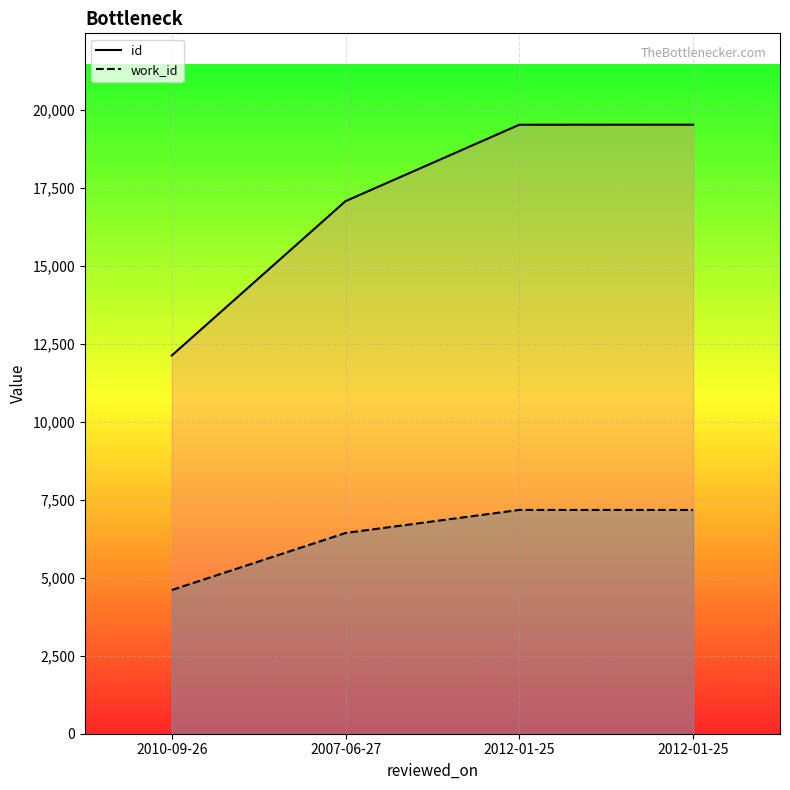

List the labels in order of work_id value, largest first.

2012-01-25, 2012-01-25, 2007-06-27, 2010-09-26